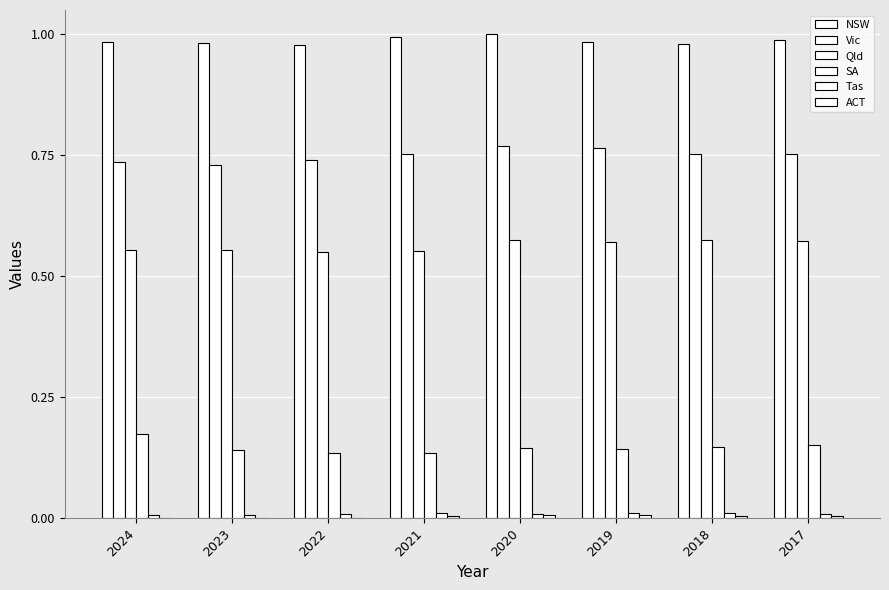

Count the number of categories in the chart.

8